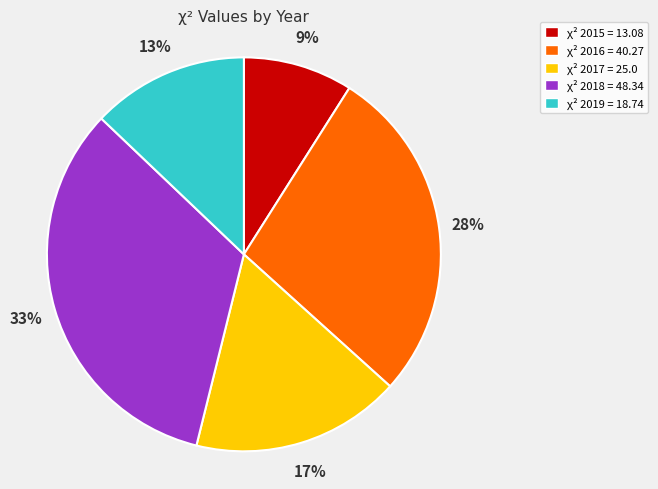

Which slice is the smallest?

χ² 2015 = 13.08